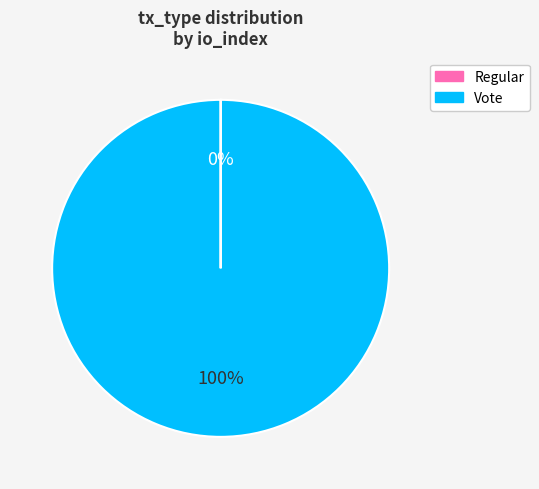

To the nearest percent, what is the difference between the largest and smallest slice percentages?

100%